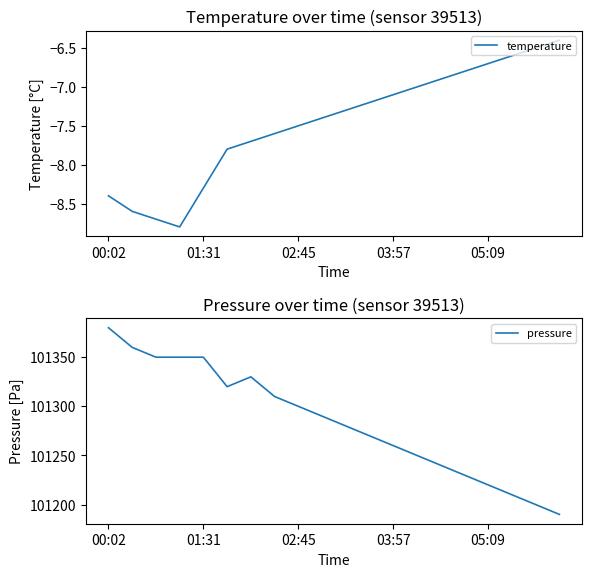

What is the lowest value of the temperature series?

-8.8